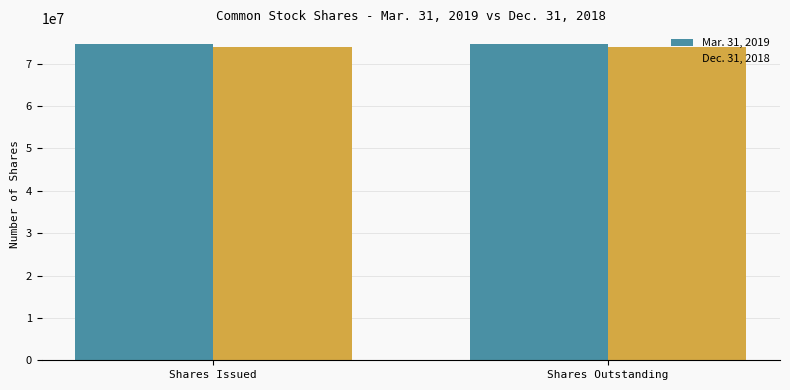

How many bars are there in each group?

2